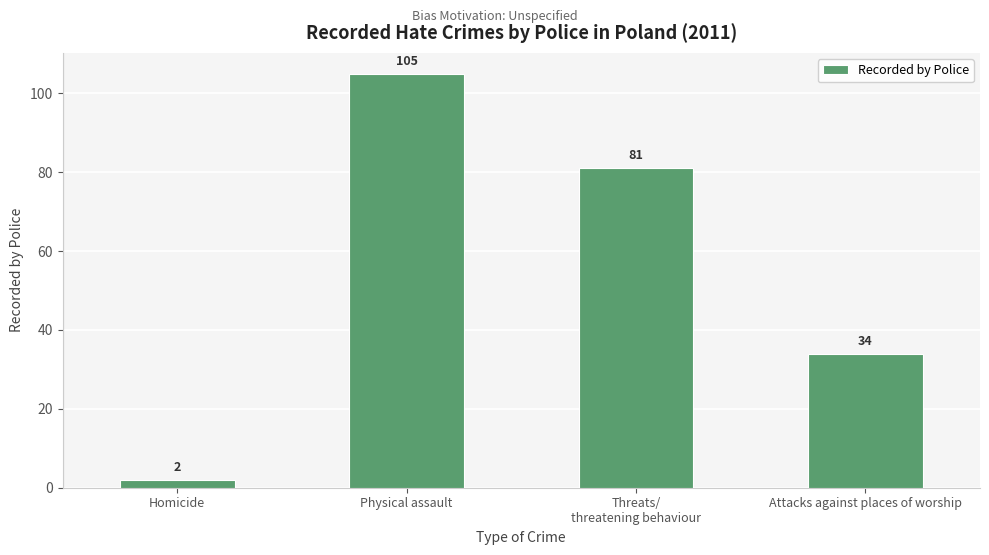

The value at Threats/
threatening behaviour is 144. True or false?

False